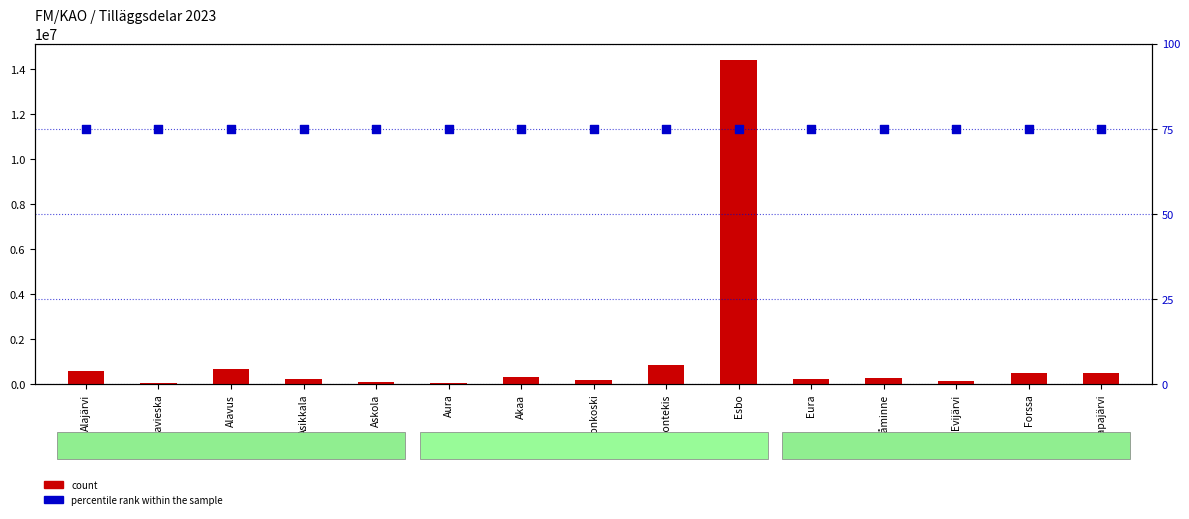

Which series has the largest total across all categories?

count